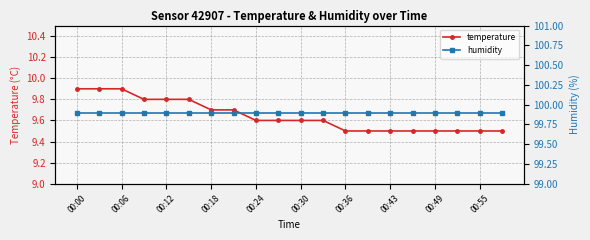

The temperature series shows 9.6 at 00:24. True or false?

True